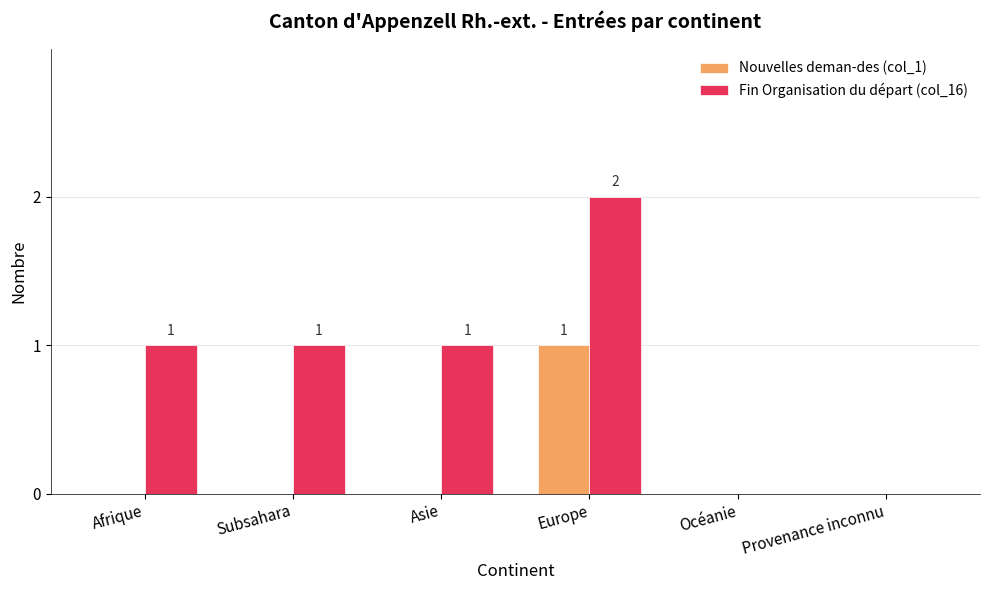

The Fin Organisation du départ (col_16) series shows 1 at Océanie. True or false?

False